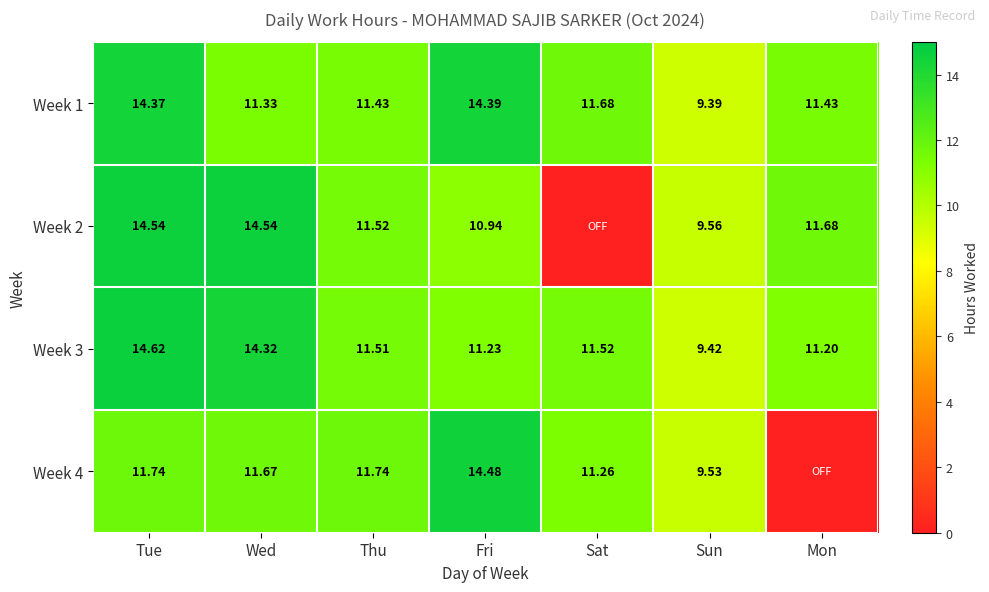

The Week 3 series shows 9.4 at Sun. True or false?

True